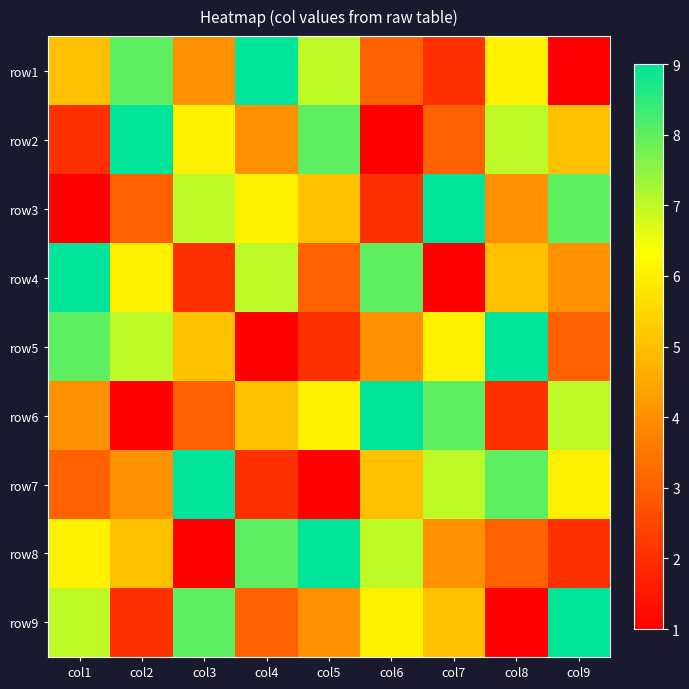

Reading left to right, extract all data points from this chart.

row1: col1=5	col2=8	col3=4	col4=9	col5=7	col6=3	col7=2	col8=6	col9=1
row2: col1=2	col2=9	col3=6	col4=4	col5=8	col6=1	col7=3	col8=7	col9=5
row3: col1=1	col2=3	col3=7	col4=6	col5=5	col6=2	col7=9	col8=4	col9=8
row4: col1=9	col2=6	col3=2	col4=7	col5=3	col6=8	col7=1	col8=5	col9=4
row5: col1=8	col2=7	col3=5	col4=1	col5=2	col6=4	col7=6	col8=9	col9=3
row6: col1=4	col2=1	col3=3	col4=5	col5=6	col6=9	col7=8	col8=2	col9=7
row7: col1=3	col2=4	col3=9	col4=2	col5=1	col6=5	col7=7	col8=8	col9=6
row8: col1=6	col2=5	col3=1	col4=8	col5=9	col6=7	col7=4	col8=3	col9=2
row9: col1=7	col2=2	col3=8	col4=3	col5=4	col6=6	col7=5	col8=1	col9=9